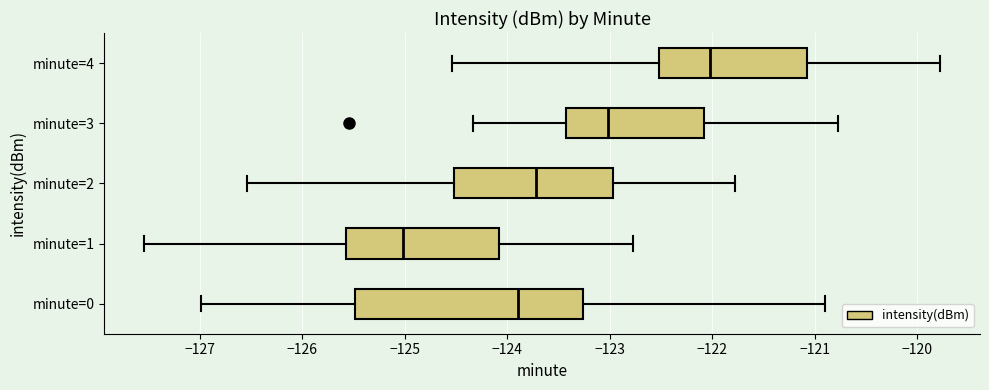

Reading bottom to top, transcribe this box plot: for each box, give where its median line is, the range the box spans, and where its two whiskers end, as read against the x-axis. The values are not printed on the chart, so give them approximately, as read against the axis.

minute=0: median -123.9, box -125.5 to -123.3, whiskers -127.0 to -120.9
minute=1: median -125.0, box -125.6 to -124.1, whiskers -127.5 to -122.8
minute=2: median -123.7, box -124.5 to -123.0, whiskers -126.5 to -121.8
minute=3: median -123.0, box -123.4 to -122.1, whiskers -124.3 to -120.8
minute=4: median -122.0, box -122.5 to -121.1, whiskers -124.5 to -119.8